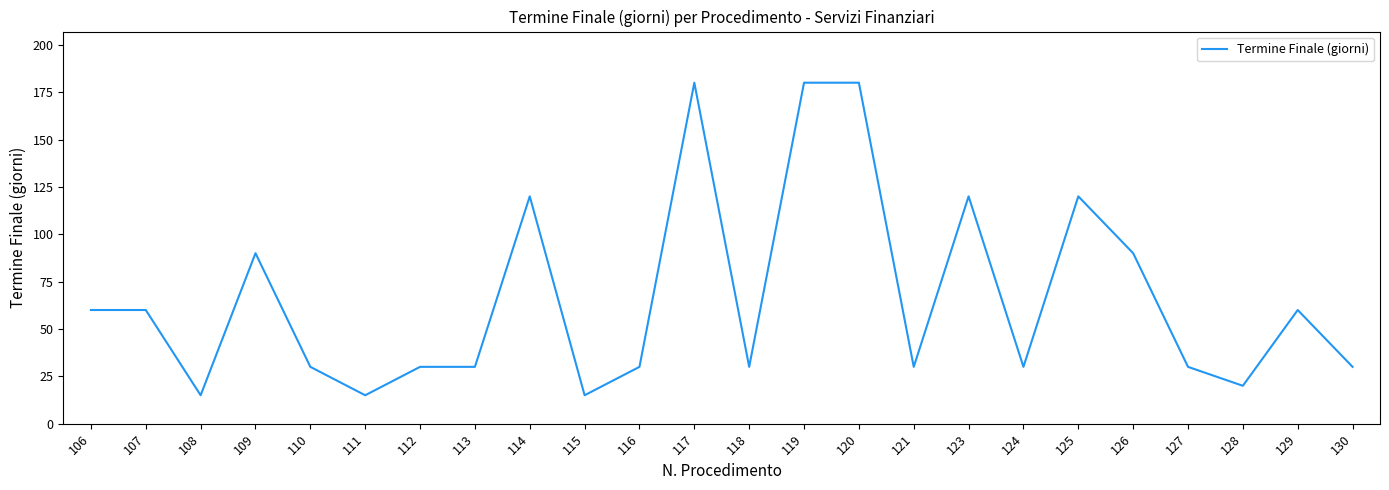

What is the change in value from 106 to 113?

-30